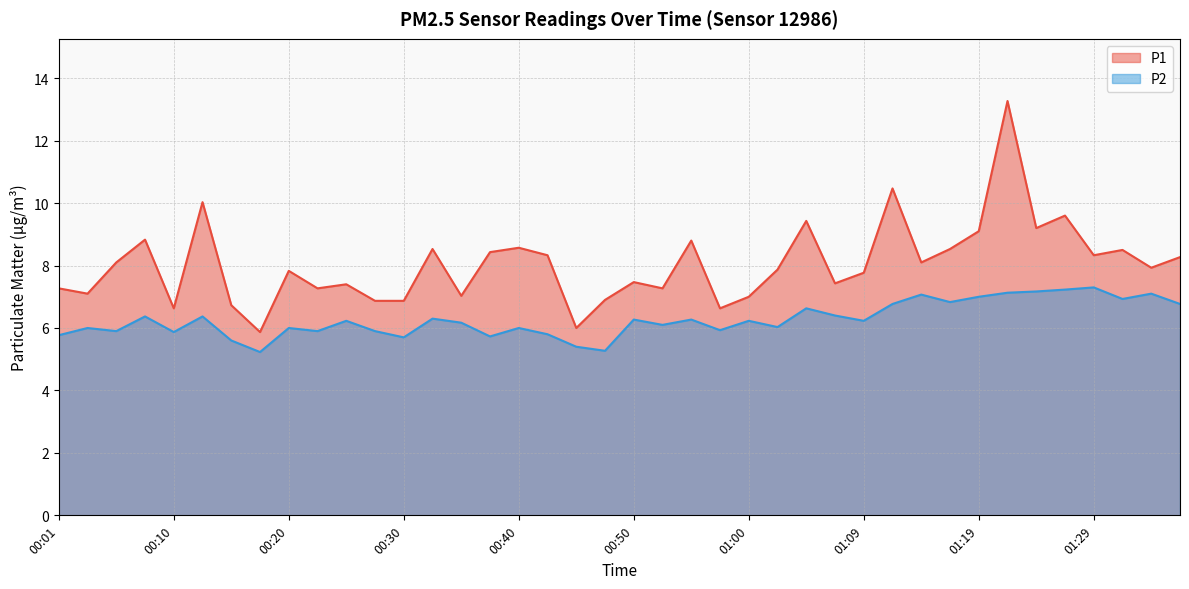

True or false: P2 and P1 cross at least once.

False